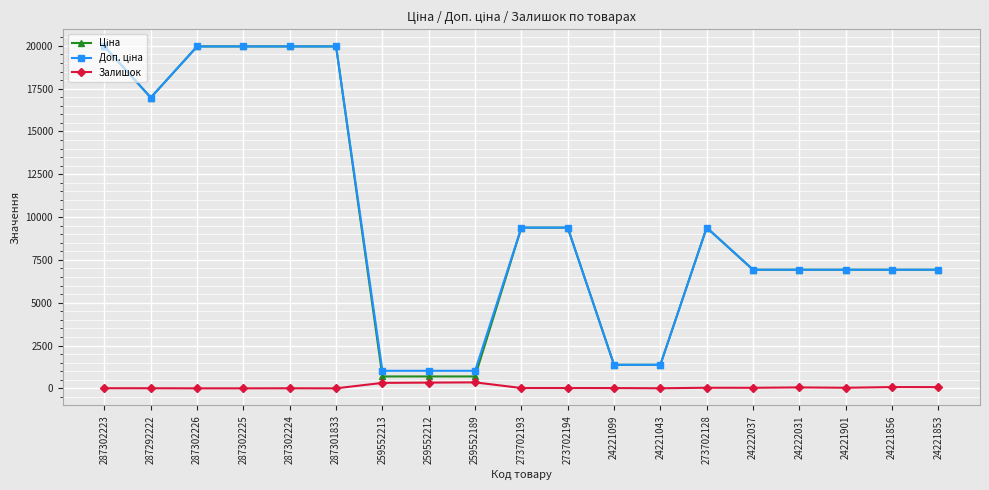

At how many categories does at least one series exceed 19723?

5